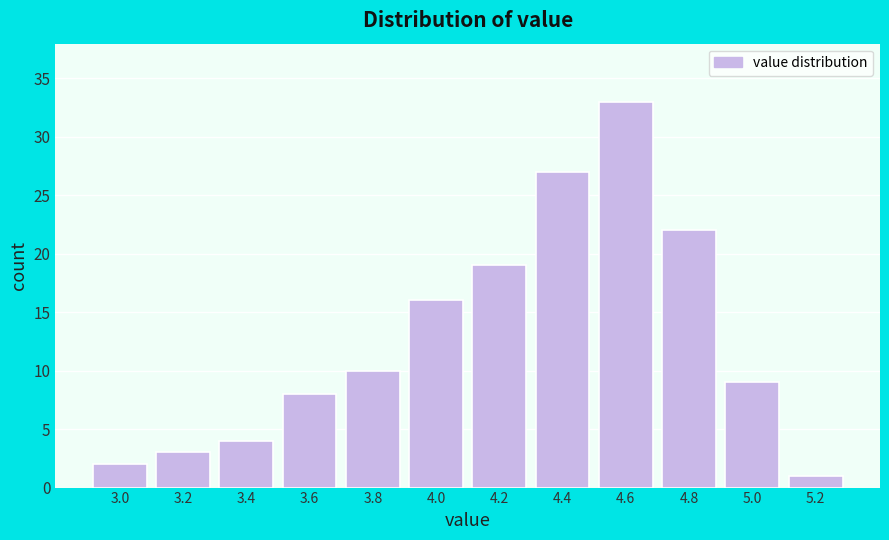

Reading left to right, list all the values displayed in this chart.

2	3	4	8	10	16	19	27	33	22	9	1